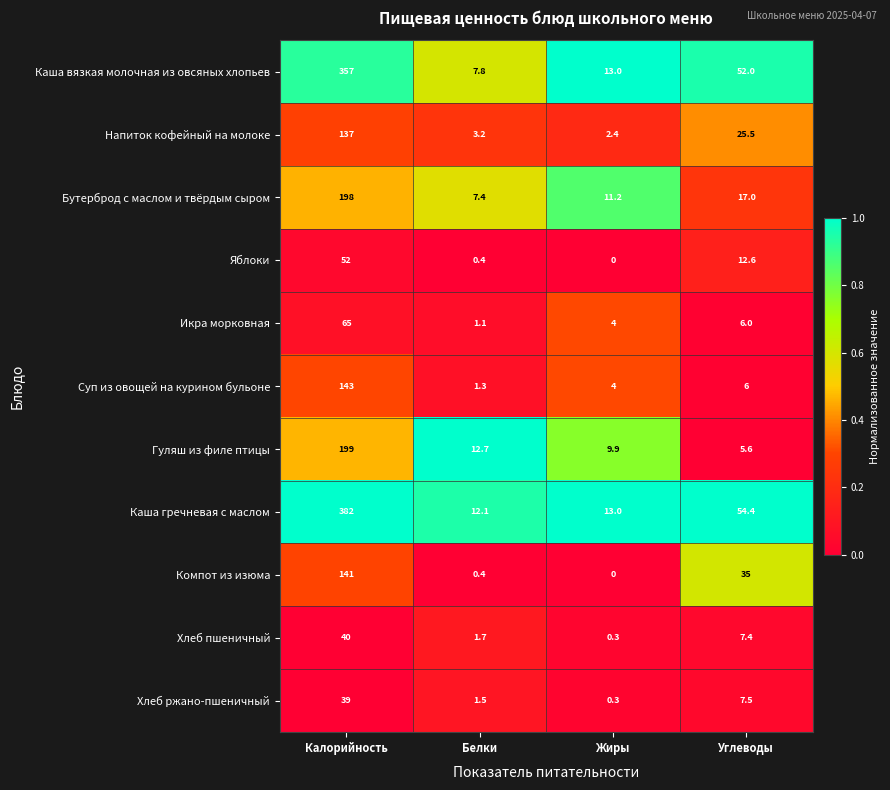

What is the spread (max minus min) of values at Калорийность?

343.0